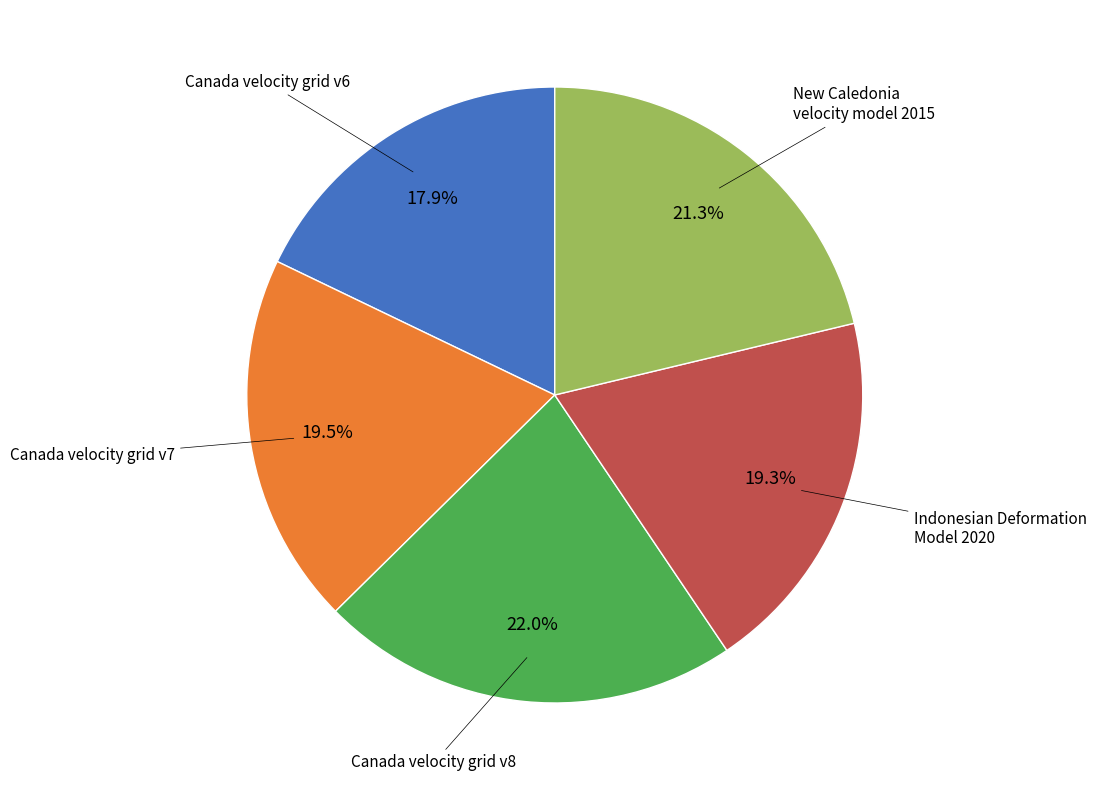

Is there any slice that represents more than half of the pie?

No